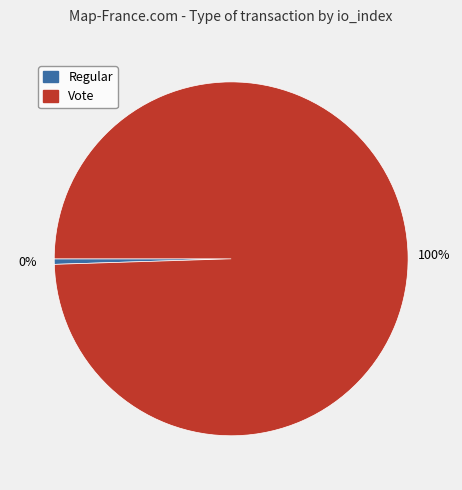

Count the number of slices in the pie.

2